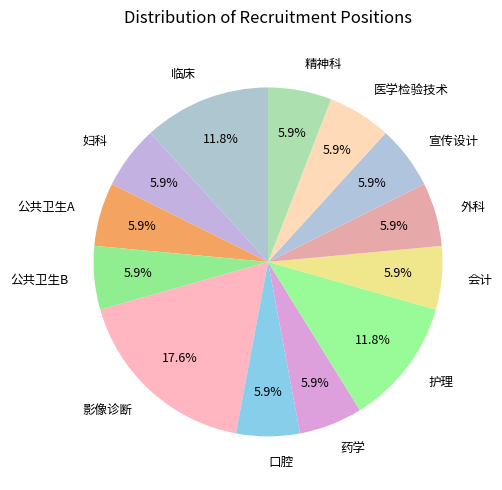

Do 临床 and 宣传设计 together represent more than half of the pie?

No